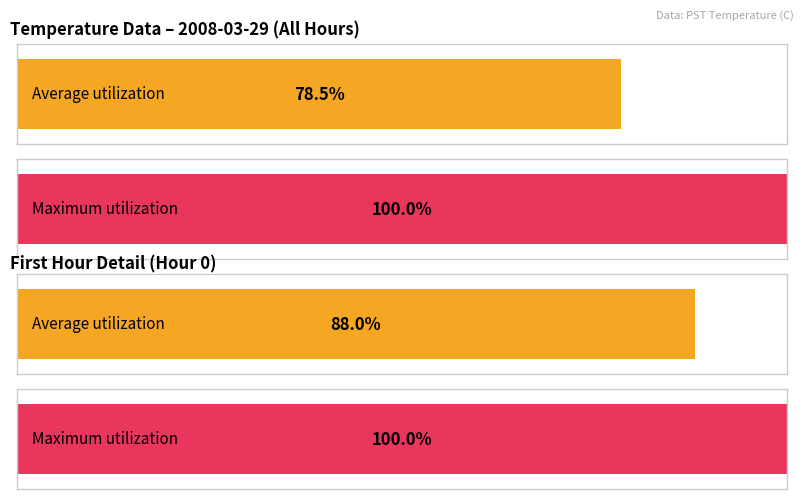

Does the chart contain any negative values?

No